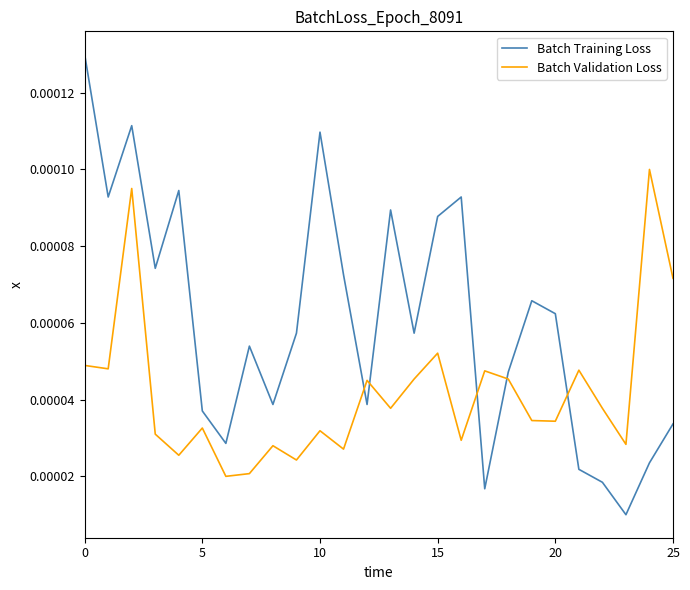

Which series has the largest total across all categories?

Batch Training Loss